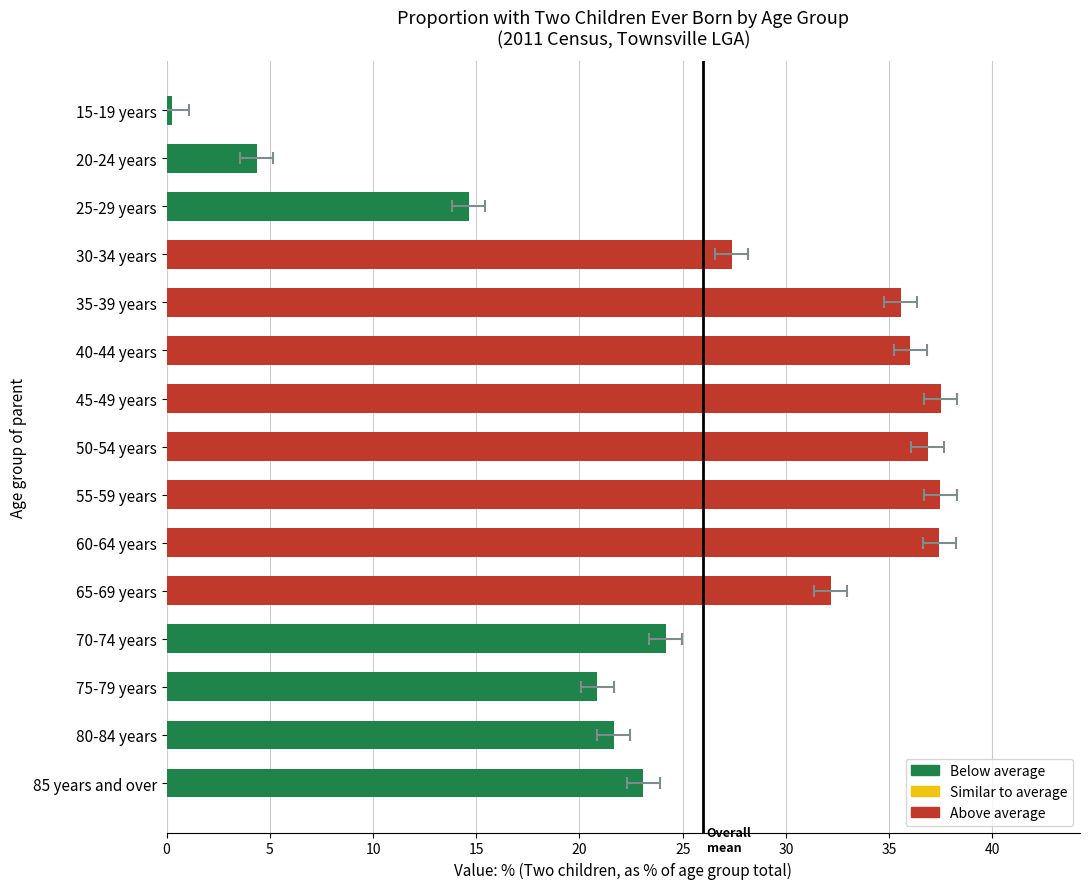

Reading left to right, list all the values displayed in this chart.

0.3	4.4	14.6	27.4	35.6	36.0	37.5	36.9	37.5	37.4	32.2	24.2	20.9	21.6	23.1